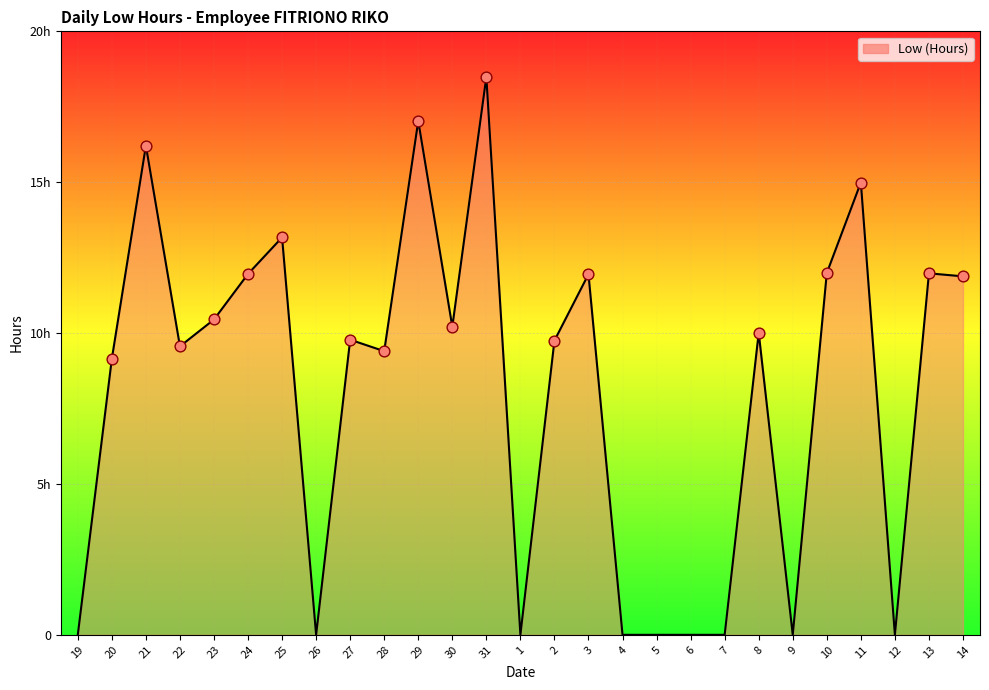

Is this an area chart (filled region under the line)?

Yes